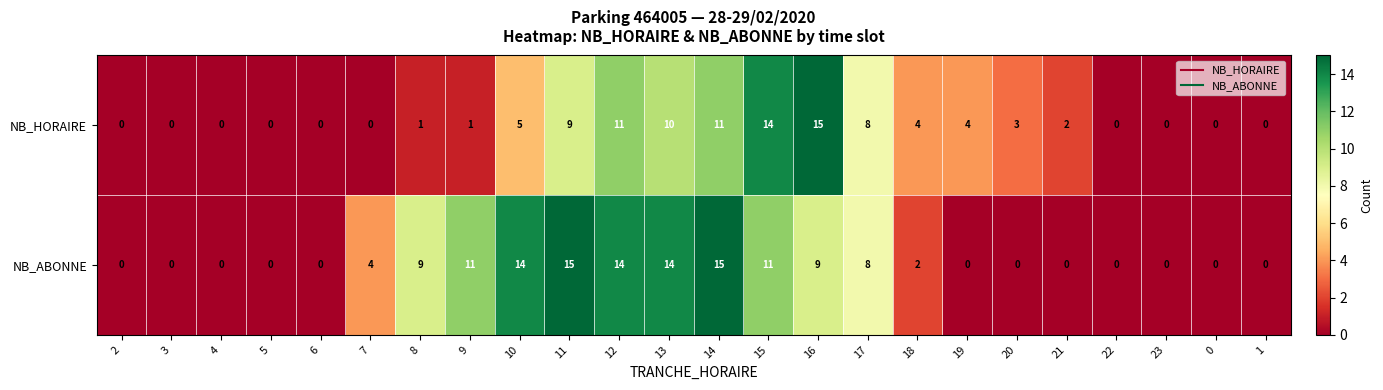

At which label does NB_ABONNE first exceed 2?

7